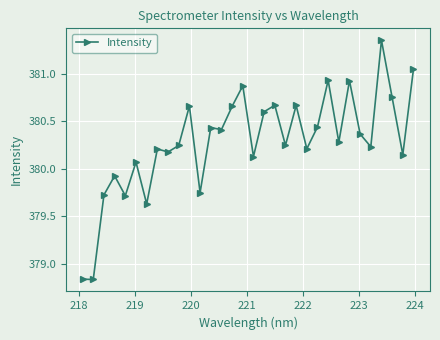

True or false: there are more than 1 points higher than both neighbors.

True